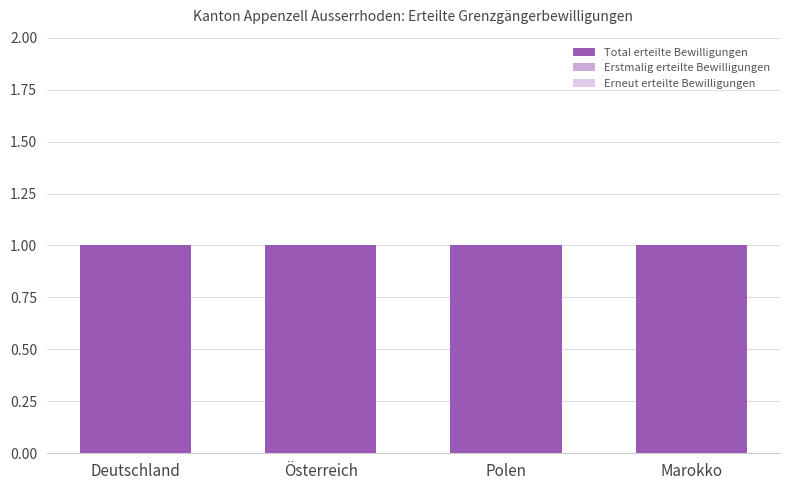

Reading left to right, extract all data points from this chart.

Total erteilte Bewilligungen: 1	1	1	1
Erstmalig erteilte Bewilligungen: 1	0	0	0
Erneut erteilte Bewilligungen: 0	1	1	1